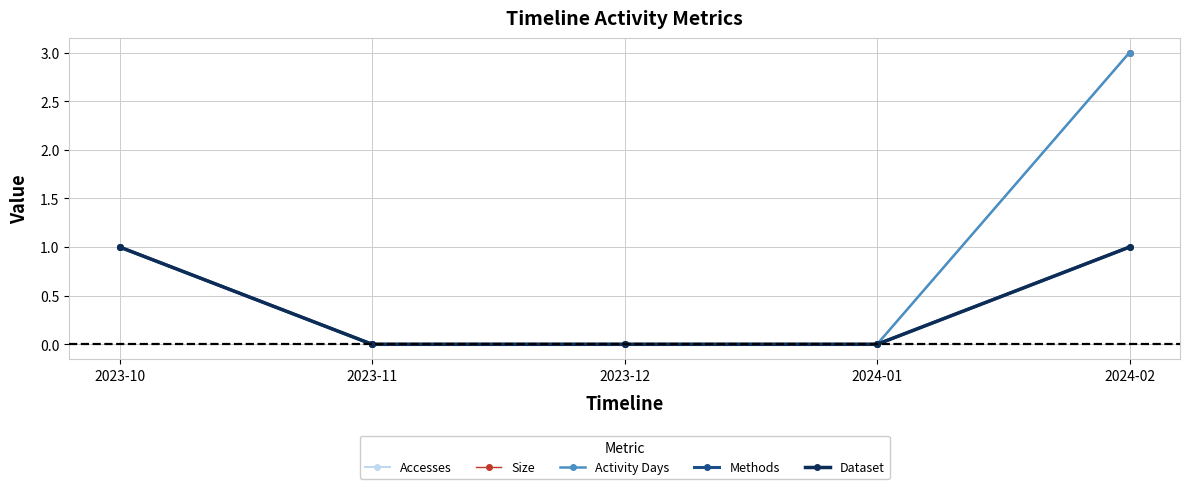

Which series has the largest total across all categories?

Accesses